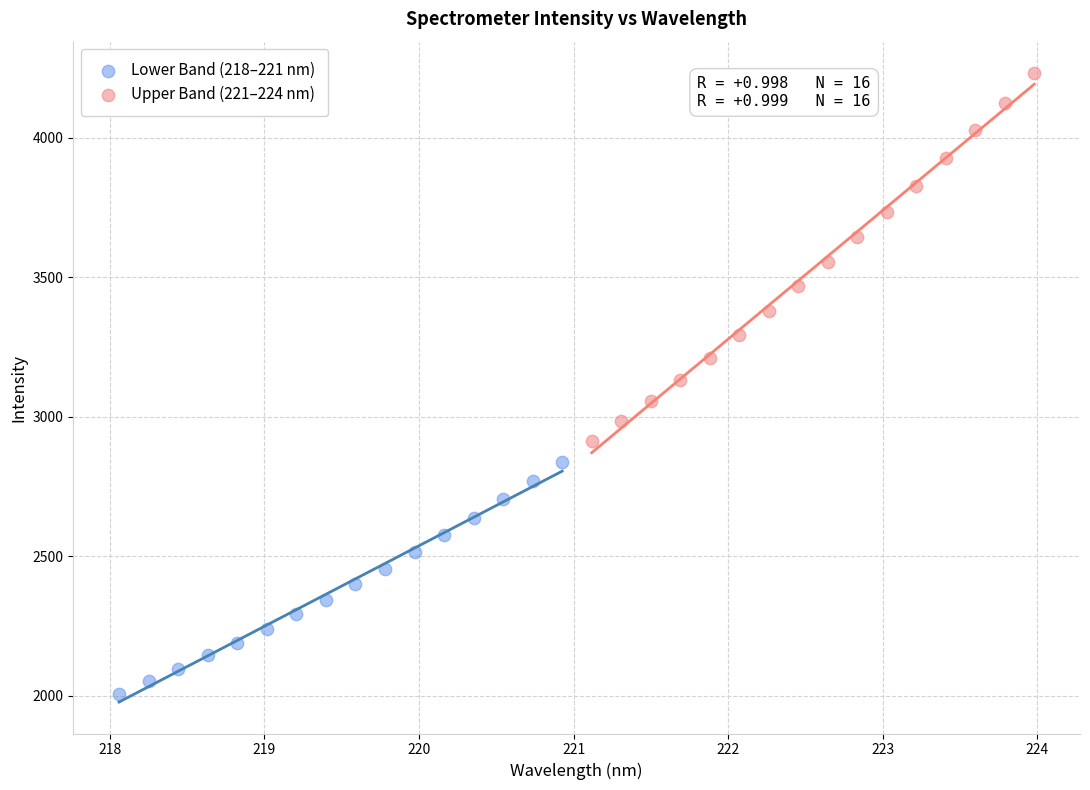

Which series contains the highest Y value?

Upper Band (221–224 nm)